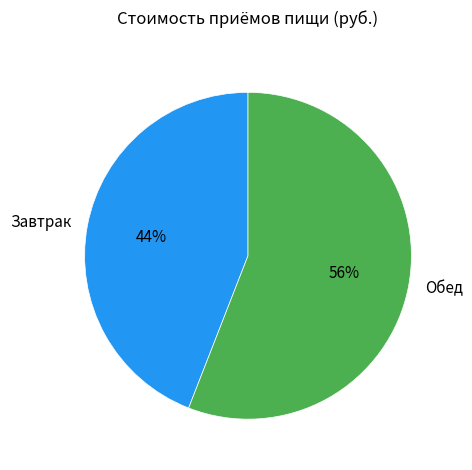

Is there any slice that represents more than half of the pie?

Yes